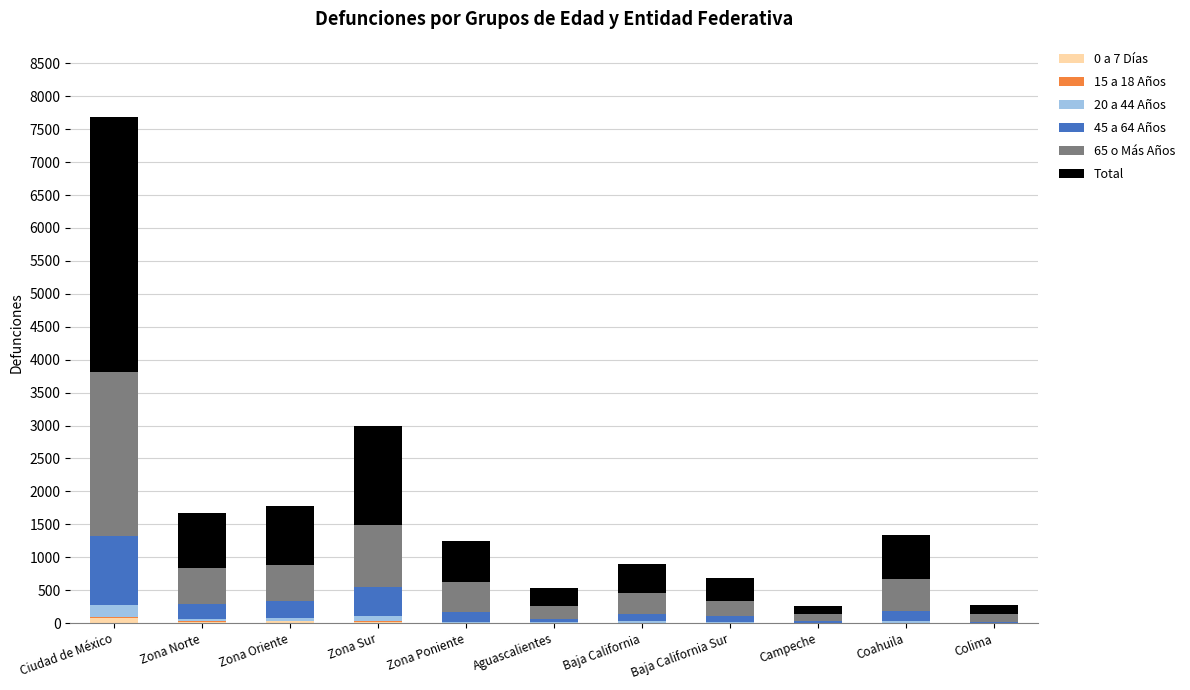

At which category is the sum across all series the highest?

Ciudad de México